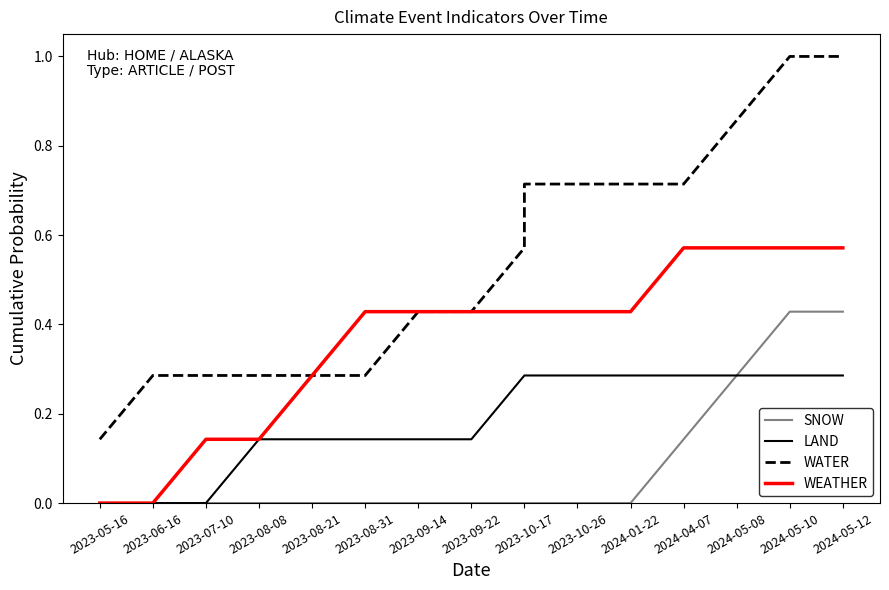

What is the maximum value for SNOW?

0.4